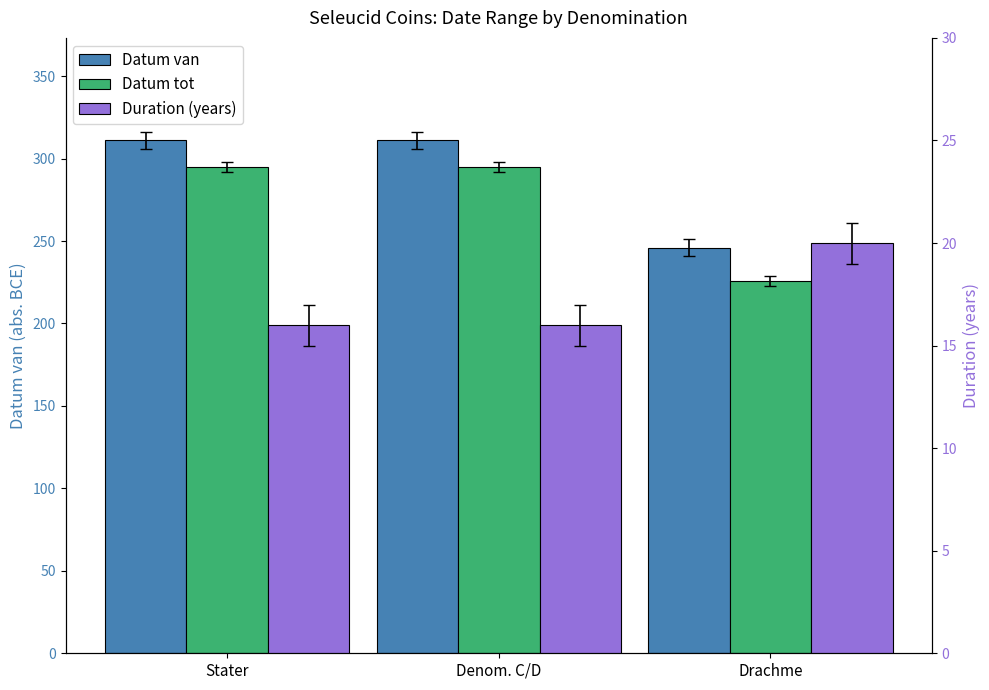

At which label is Datum van closest to 278?

Drachme